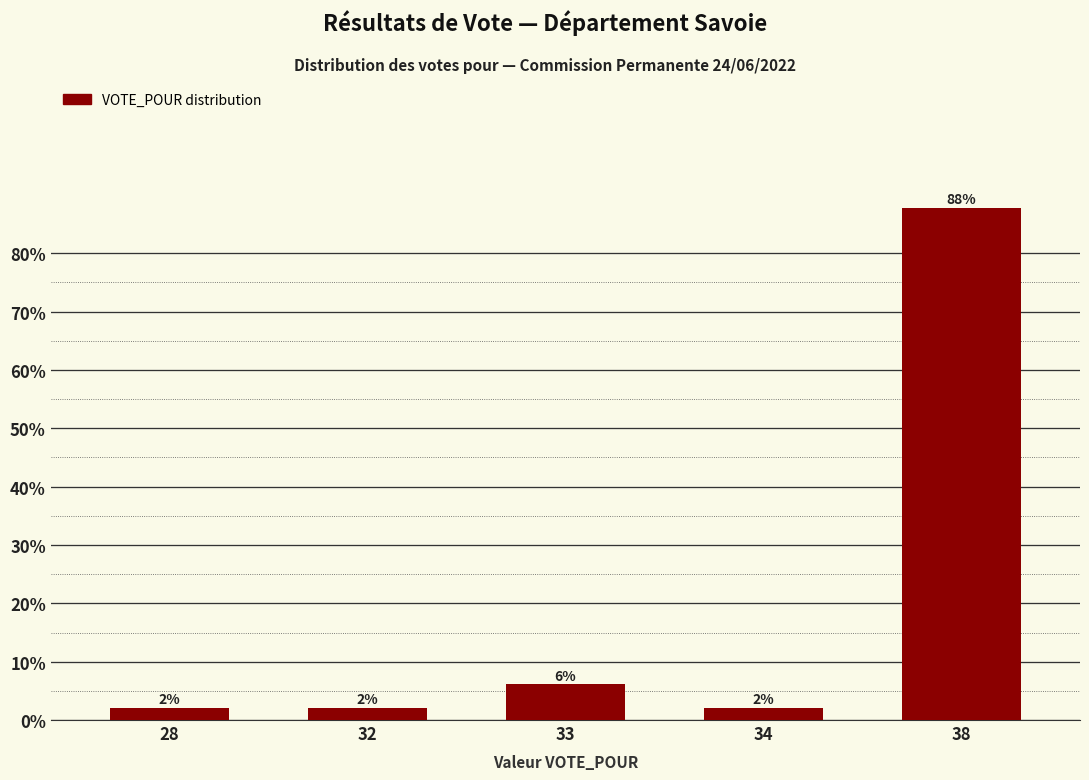

What is the difference between the maximum and second lowest values?

85.7